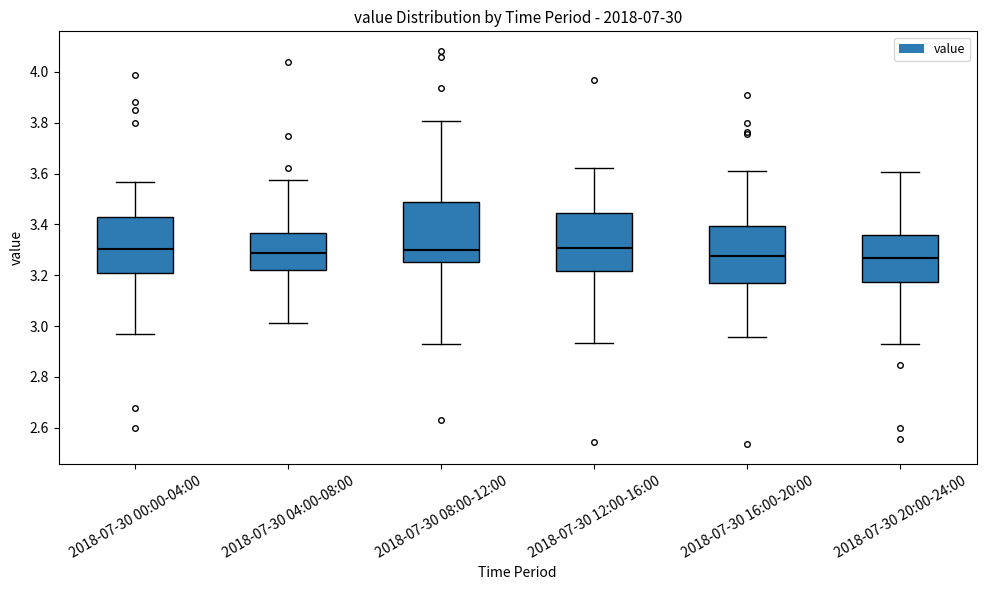

Where does the lower whisker of the box for 2018-07-30 08:00-12:00 end on the y-axis? The values are not printed on the chart, so give them approximately, as read against the axis.

2.92